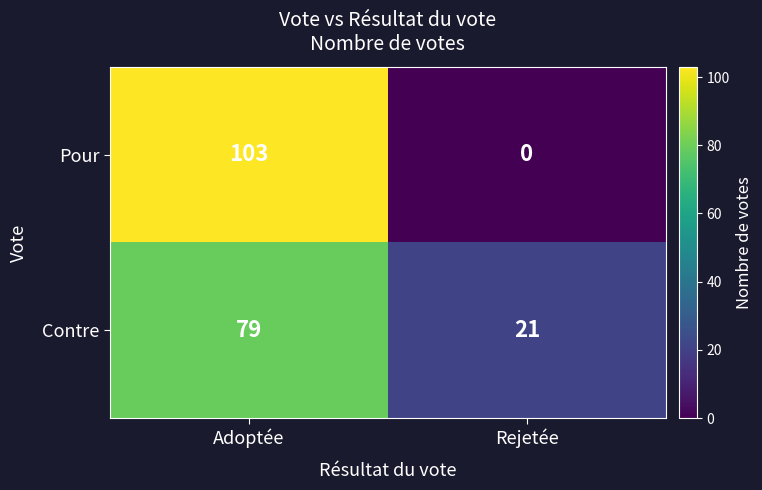

Reading left to right, what are all the values shown in this chart?

Pour: Adoptée=103	Rejetée=0
Contre: Adoptée=79	Rejetée=21